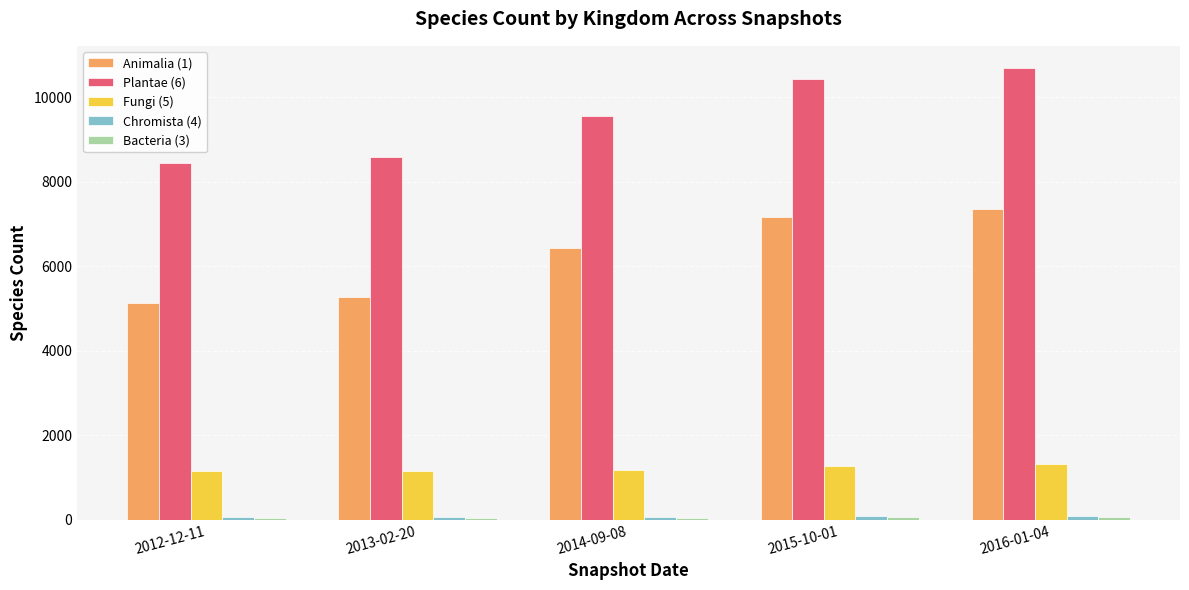

How many distinct data groups are displayed?

5